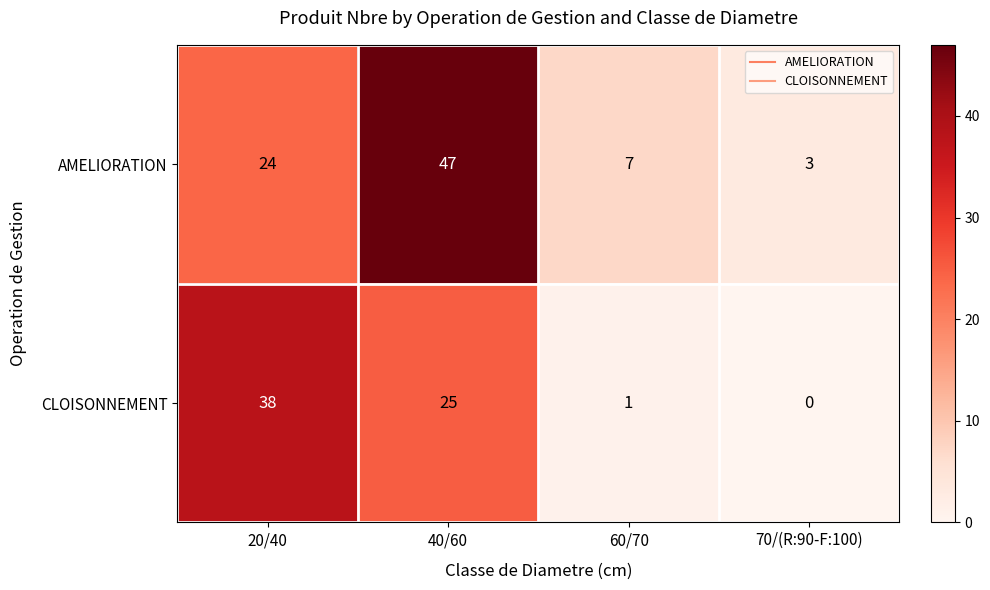

What is the difference between the maximum and minimum values in the AMELIORATION series?

44